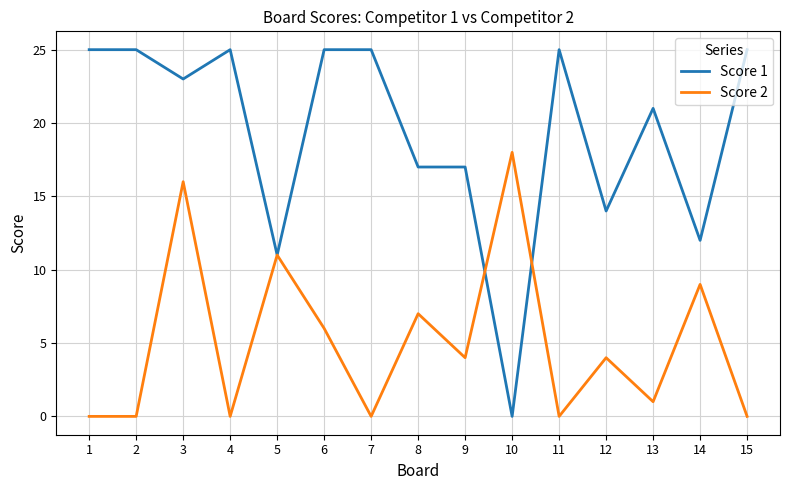

How many series are shown in this chart?

2